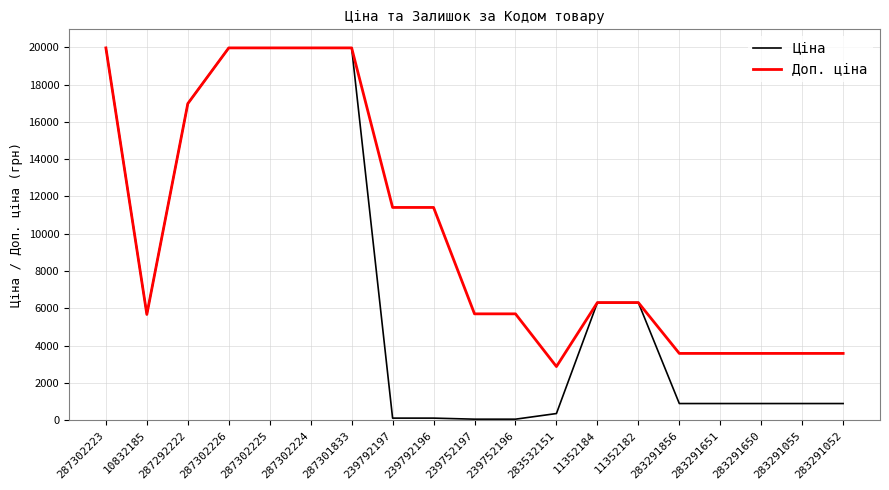

Which series has the largest range (max minus min)?

Ціна